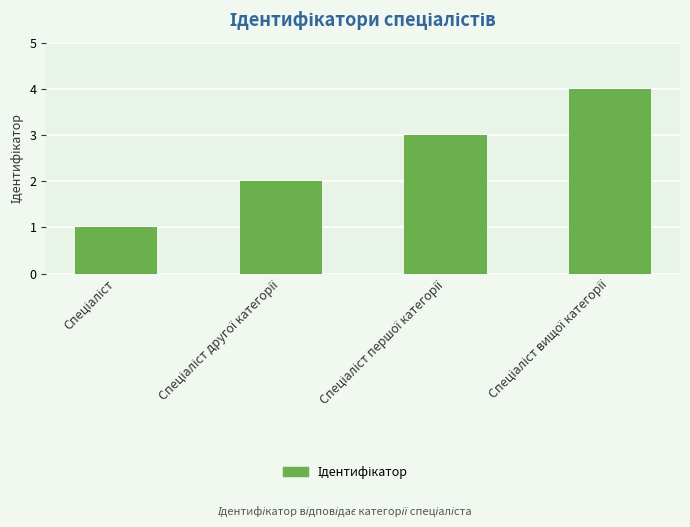

Reading left to right, list all the values displayed in this chart.

1	2	3	4